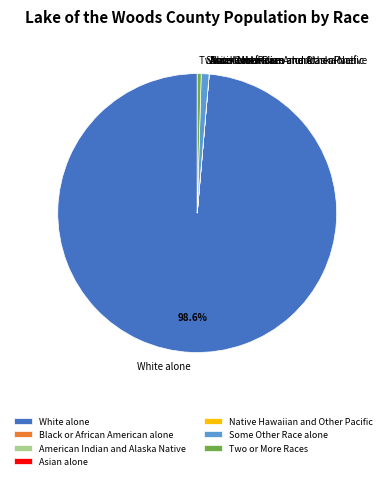

What is the largest slice in the pie chart?

White alone